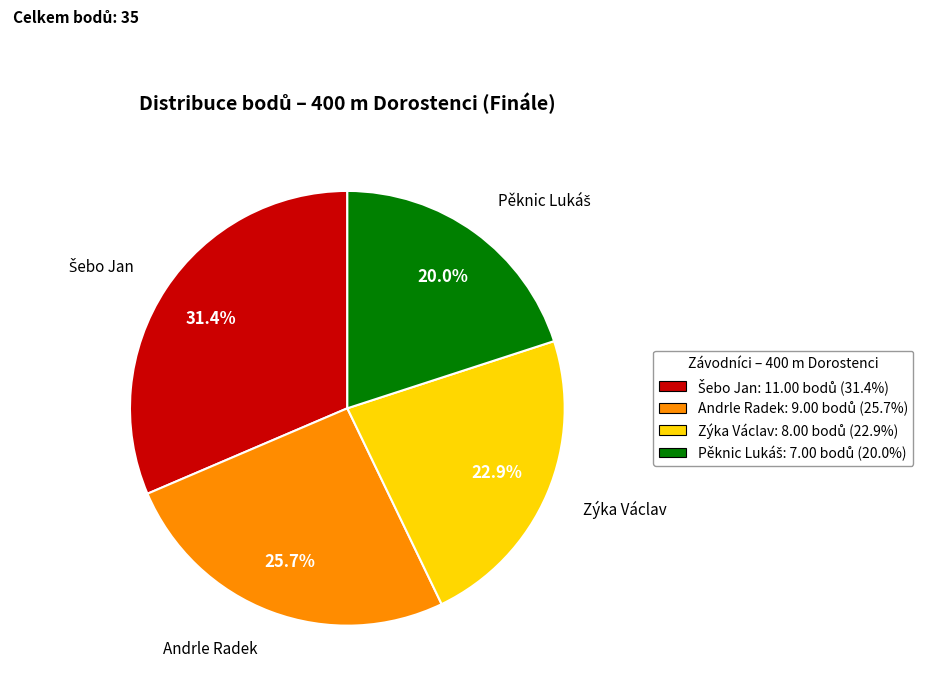

Count the number of slices in the pie.

4